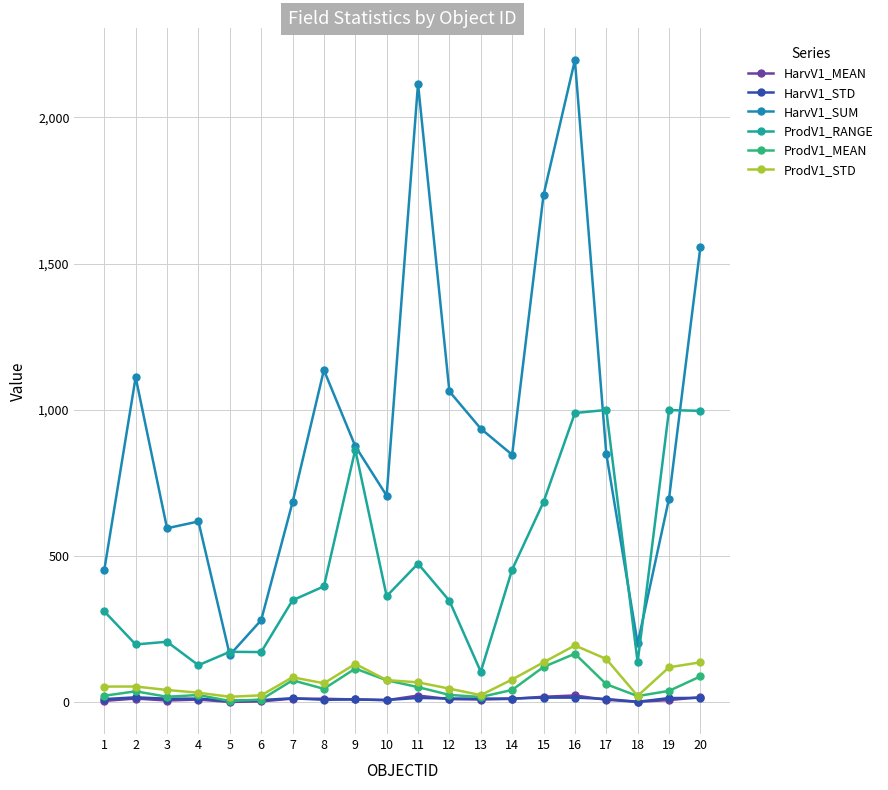

How many lines are shown in the chart?

6